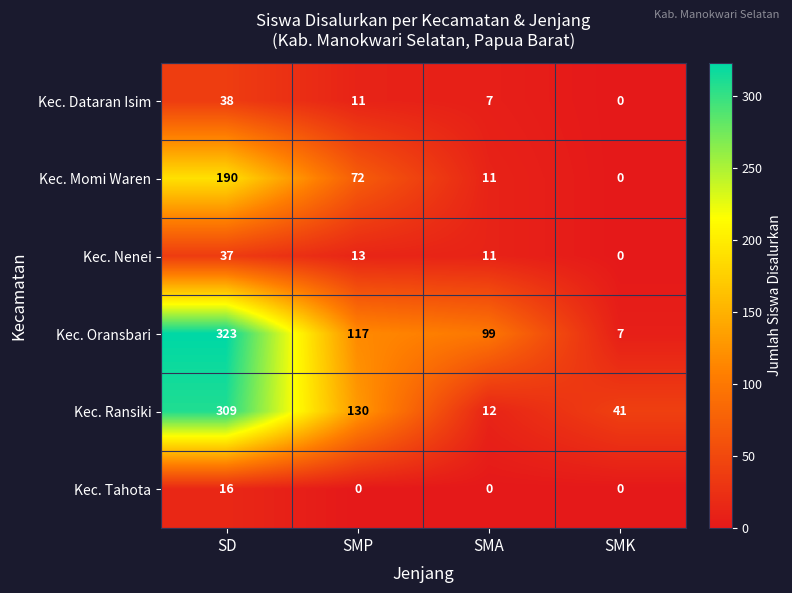

At which category is the sum across all series the highest?

SD